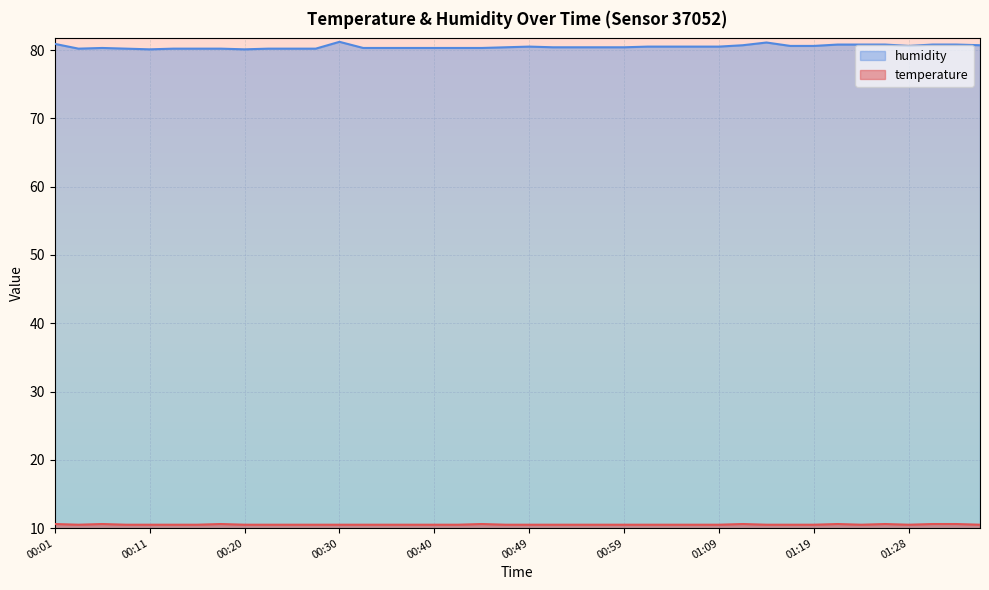

Which series has the largest total across all categories?

humidity